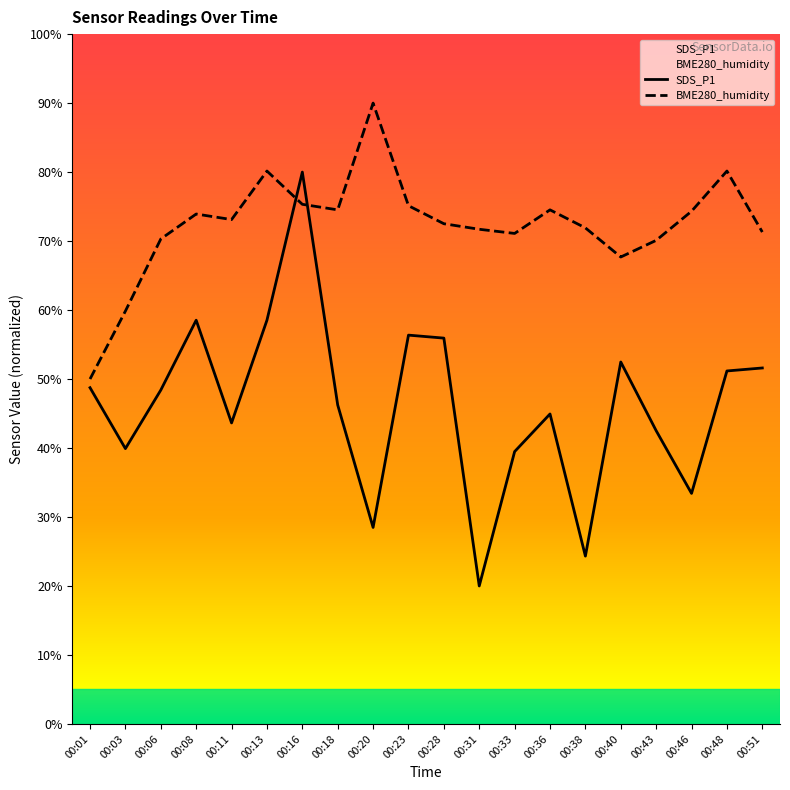

How many values in the SDS_P1 series exceed 48?

10